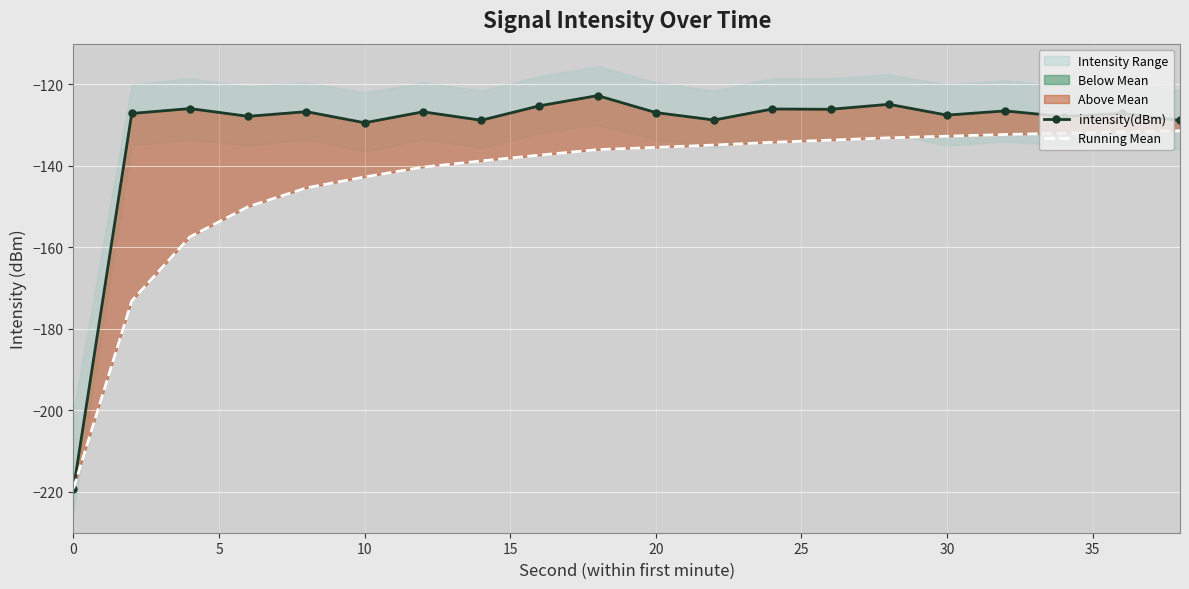

Is the value of intensity(dBm) at 19 greater than the value of Running Mean at 10?

Yes